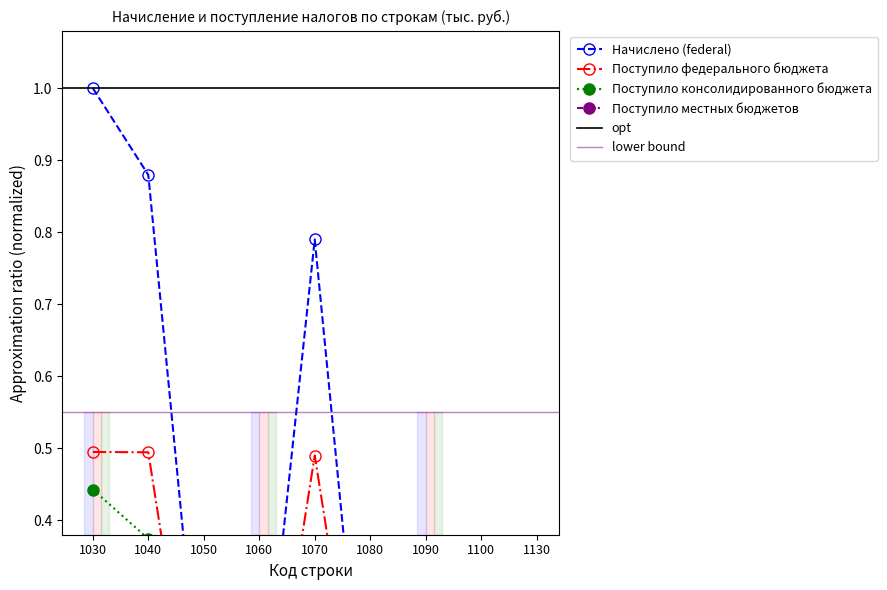

The value of Начислено (federal) at 1070 is 1.1. True or false?

False